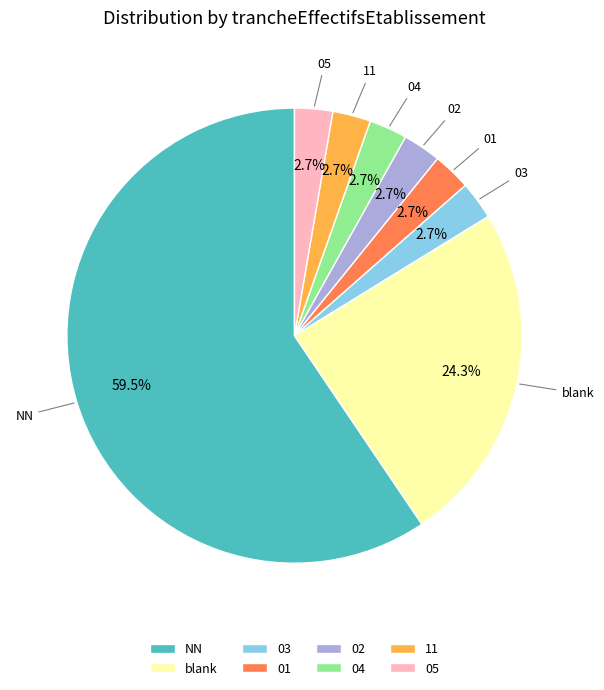

To the nearest percent, what portion does 04 represent?

3%